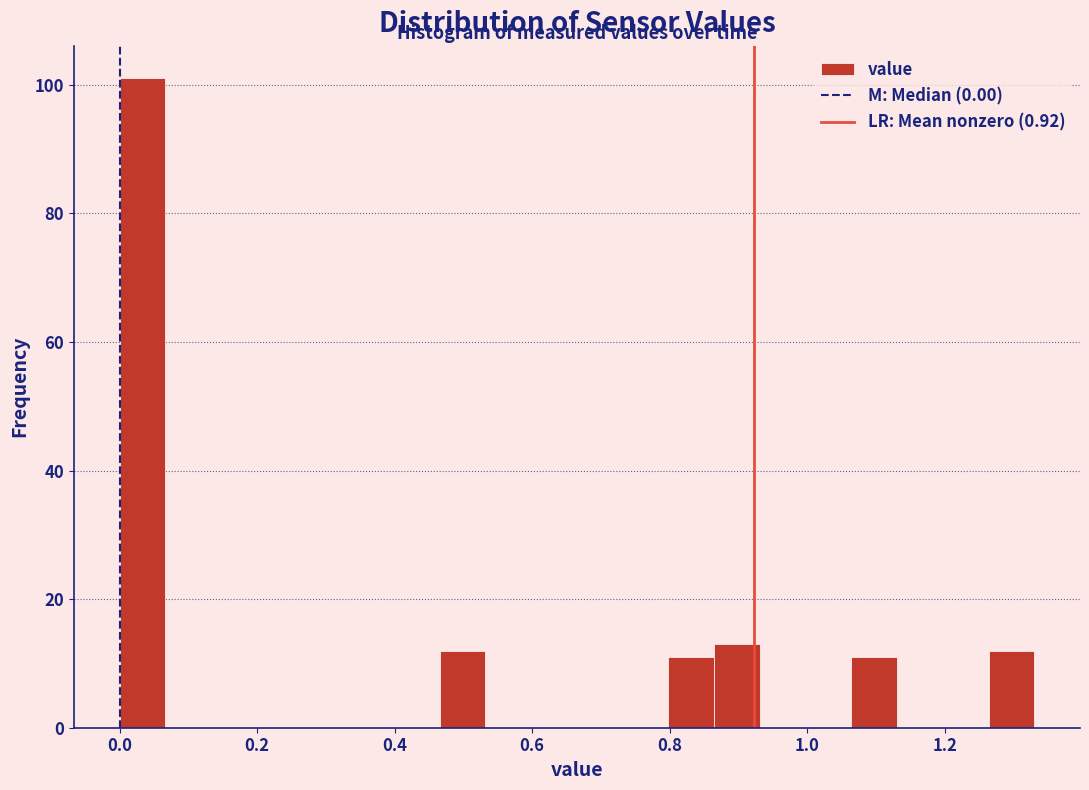

Read against the x-axis, roughly where is the centre of the tallest bar?

0.04